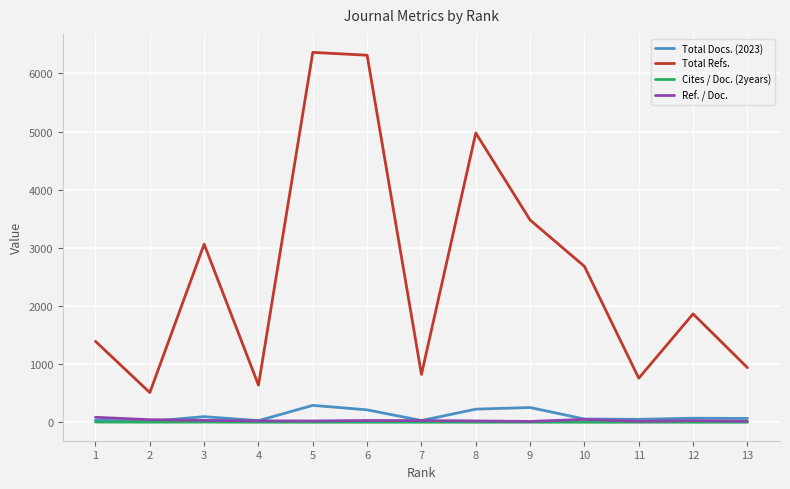

Between 5 and 7, which series saw the biggest shift?

Total Refs.